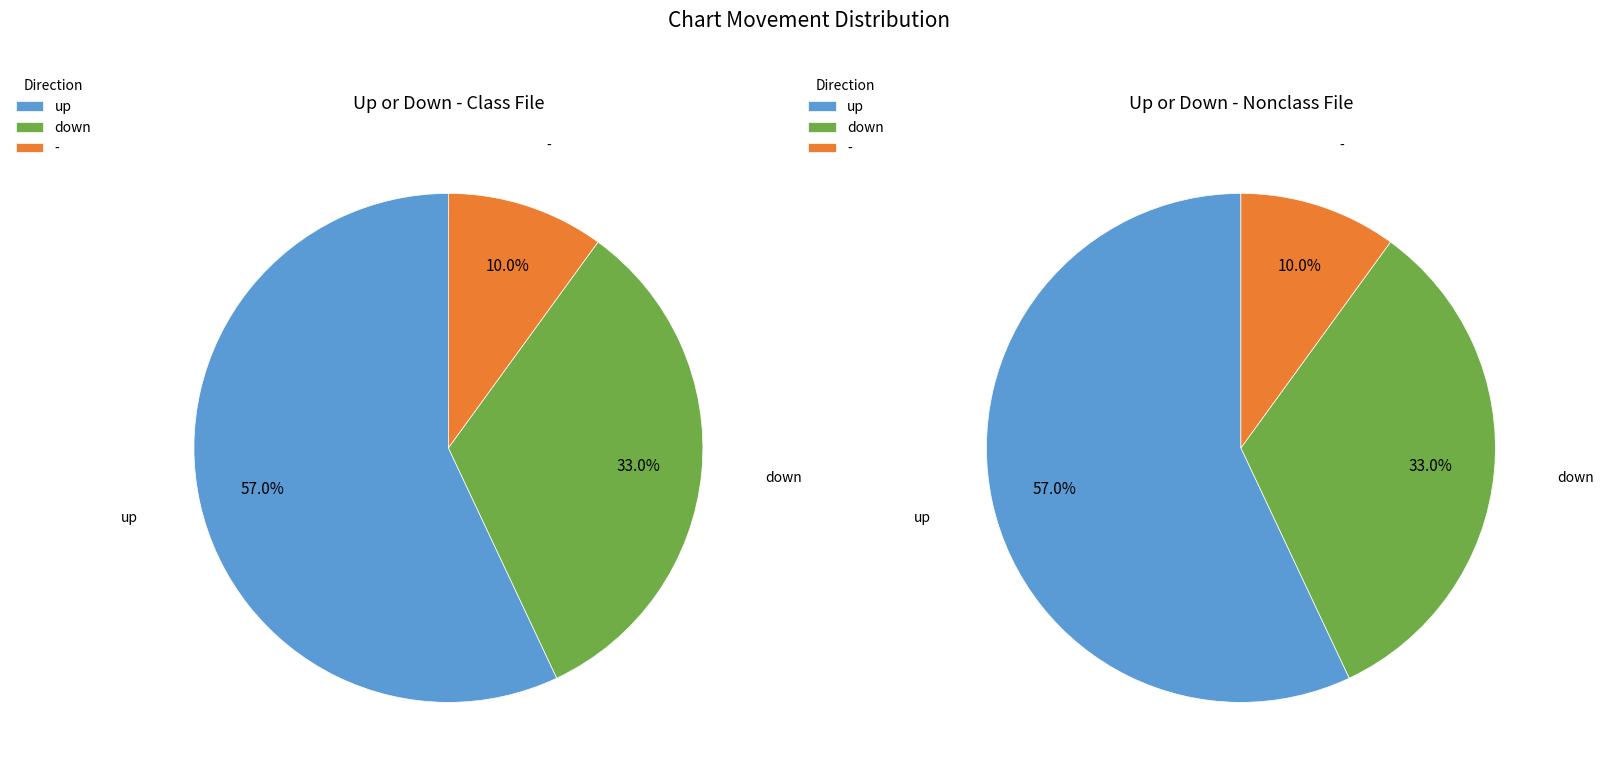

To the nearest percent, what is the combined percentage of up and down?

90%